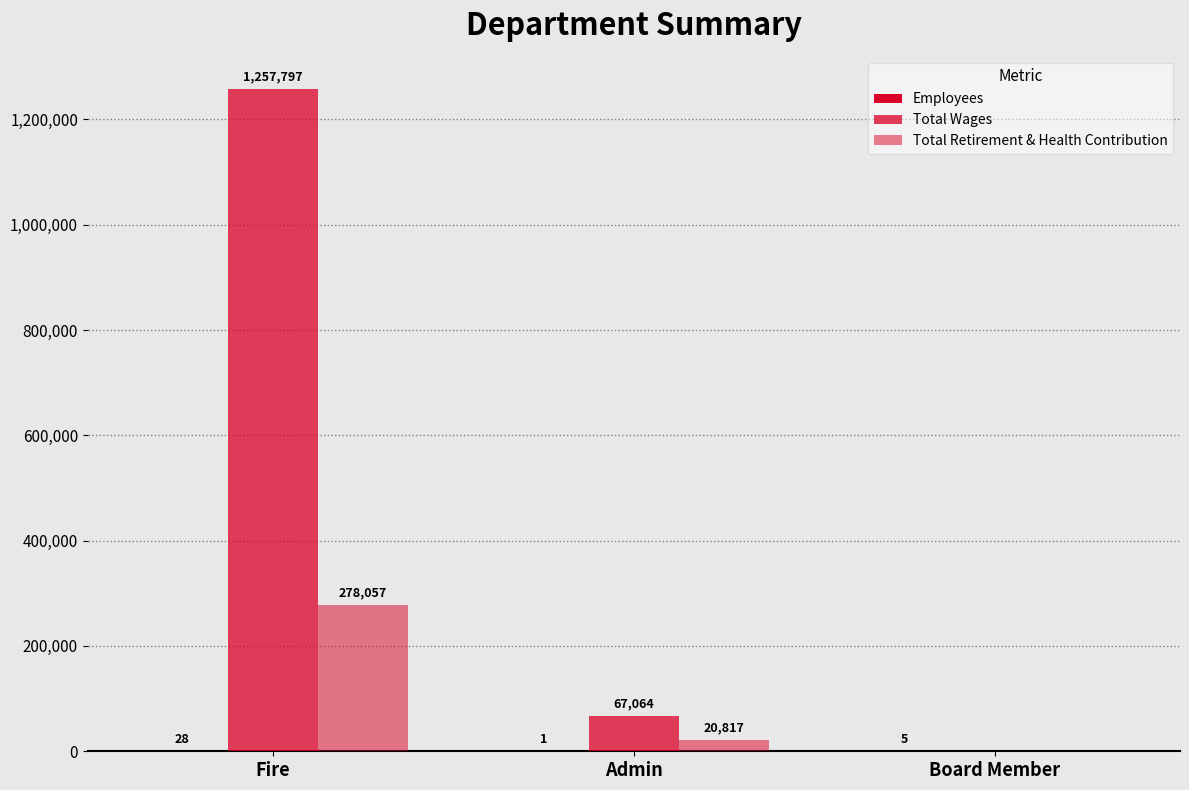

What is the sum of the Employees values at Board Member and Admin?

6